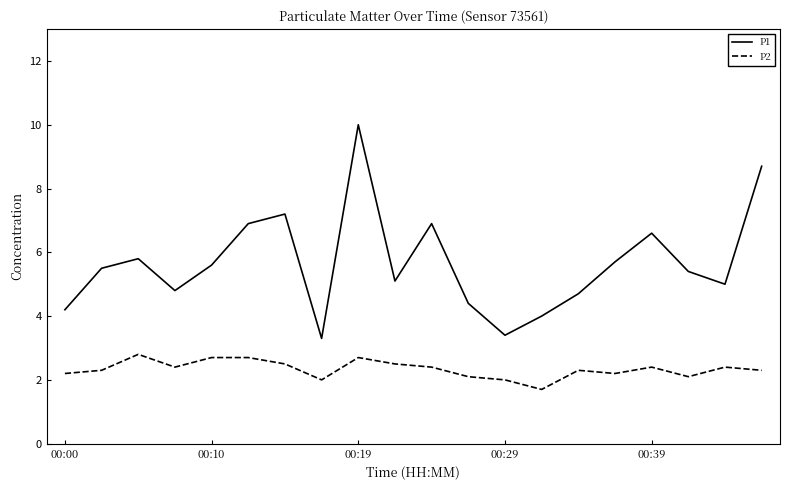

Does the chart display data point markers on the line(s)?

No